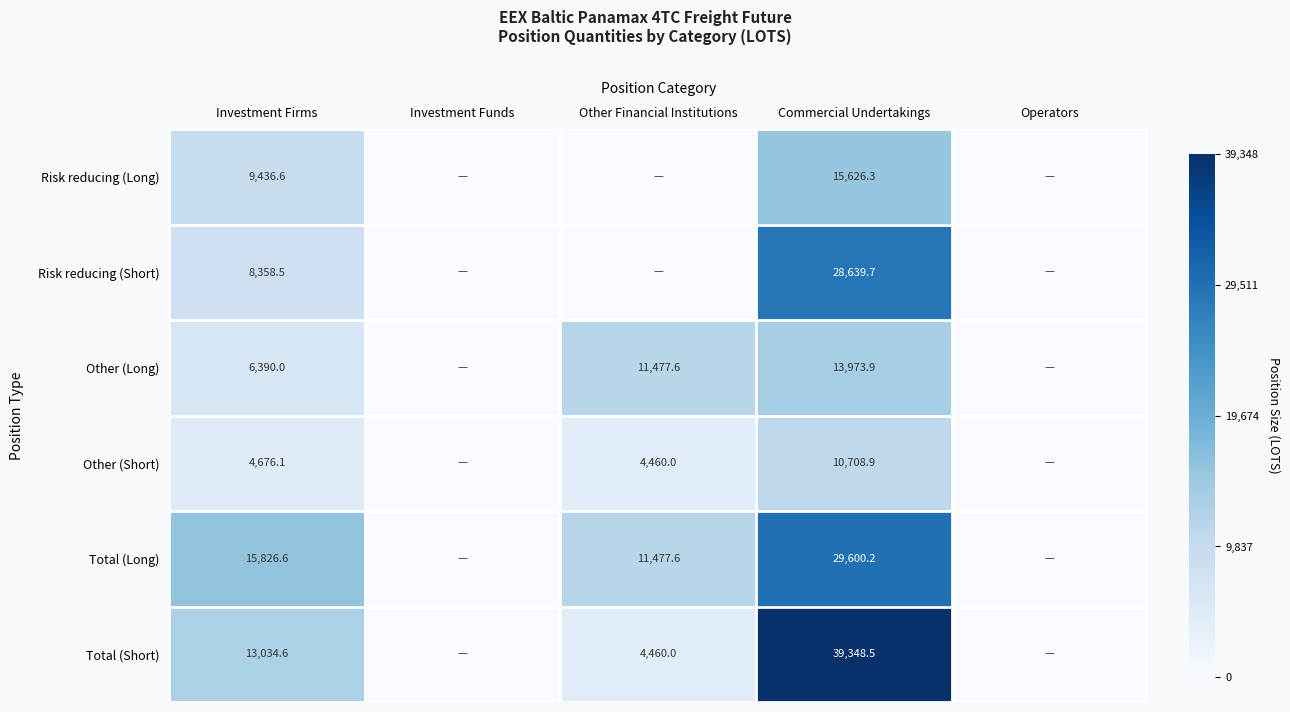

The value of Risk reducing (Short) at Investment Firms is 12425.9. True or false?

False